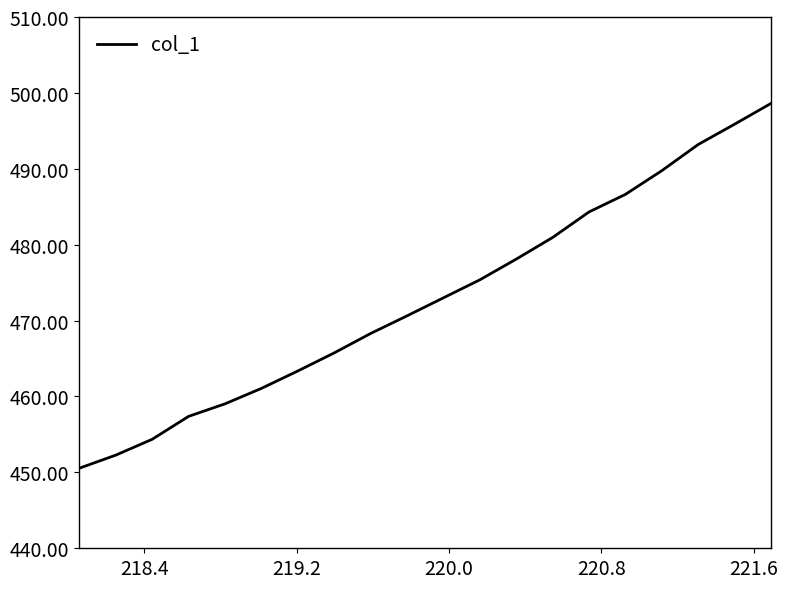

What is the difference between the maximum and minimum values?

48.1